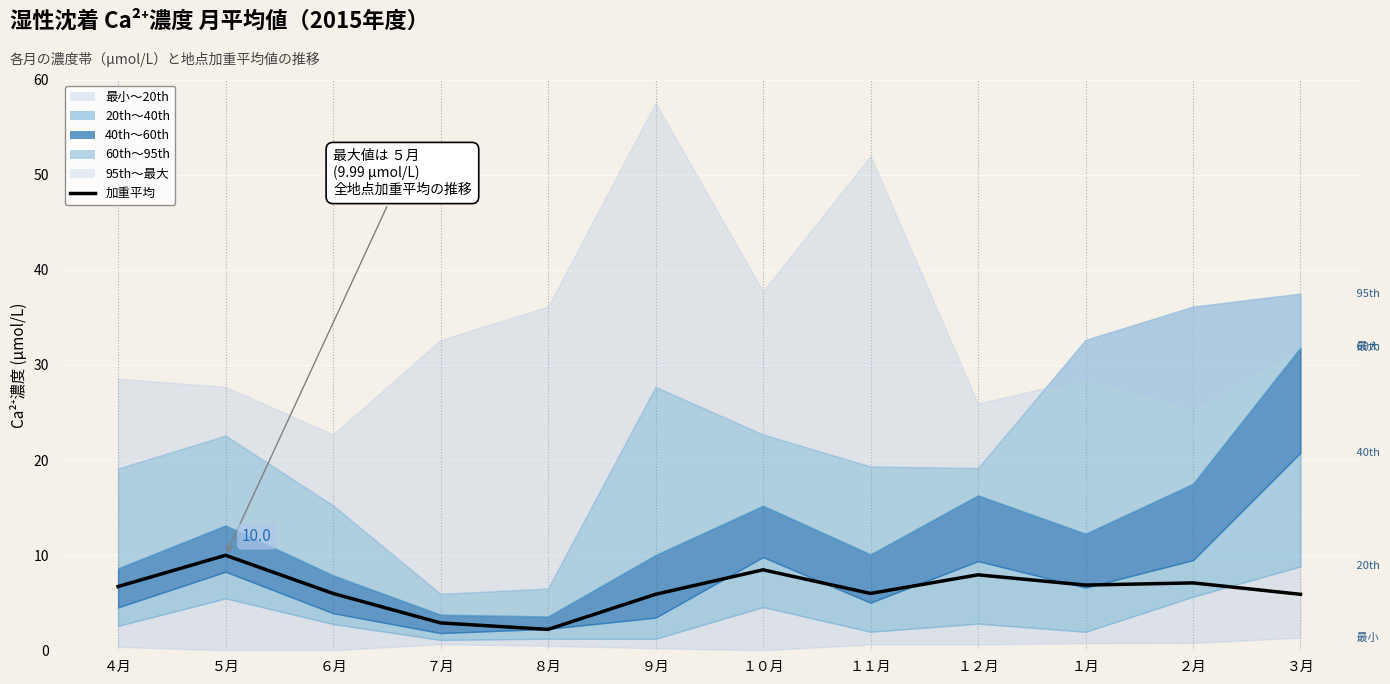

What is the difference between the maximum and second lowest values?

7.1